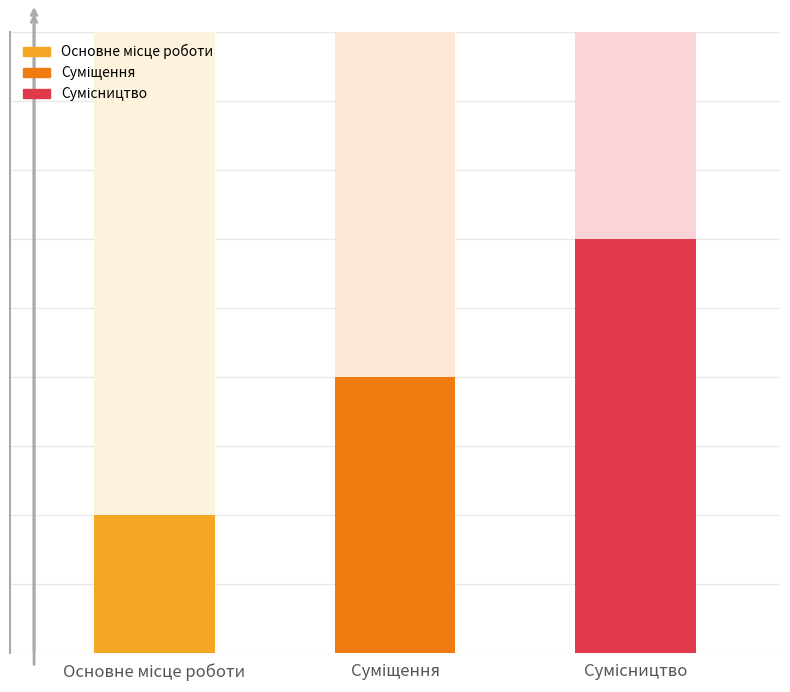

What is the label of the 1st bar from the left?

Основне місце роботи